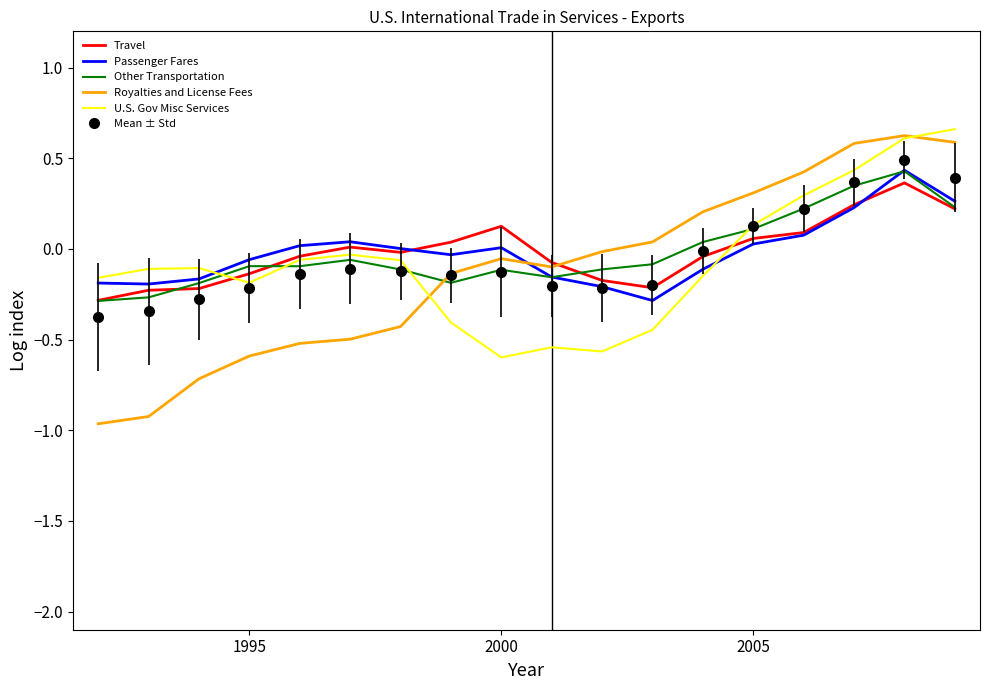

Which series has the largest range (max minus min)?

Royalties and License Fees